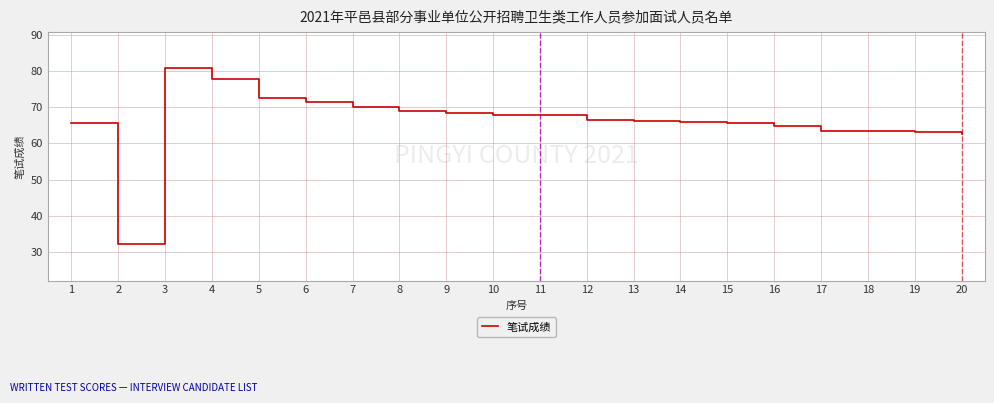

The chart shows a value of 35.9 at 5. True or false?

False